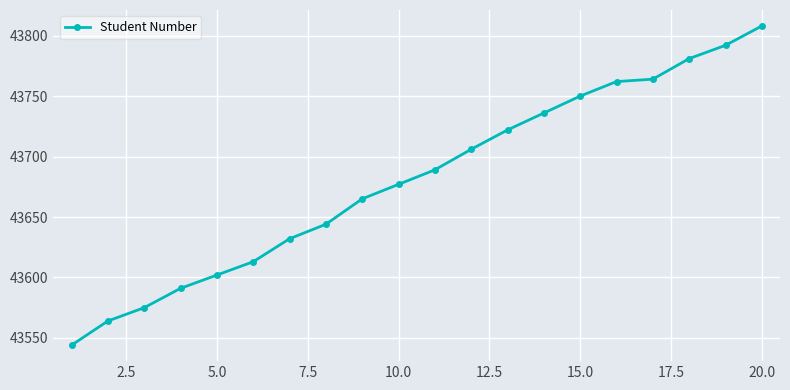

What is the value of the 20th point from the left?

43808